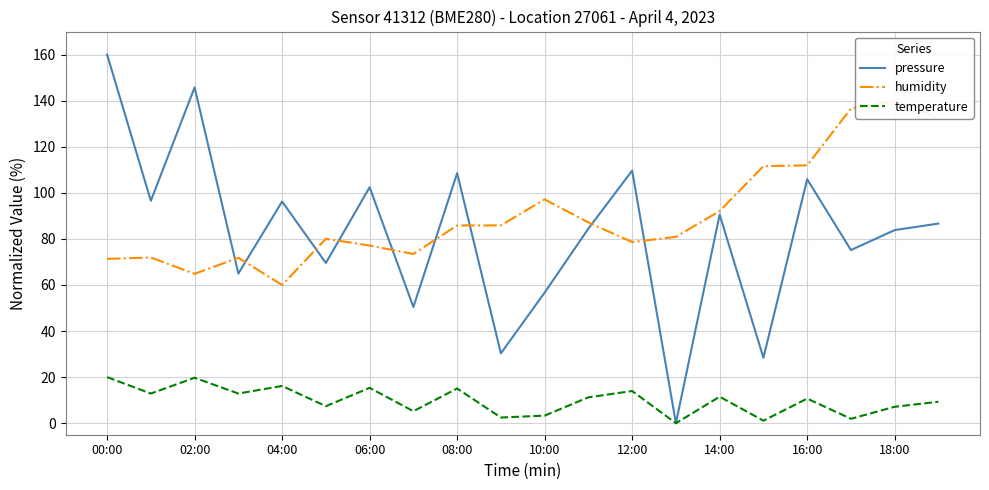

What is the maximum value for humidity?

140.0